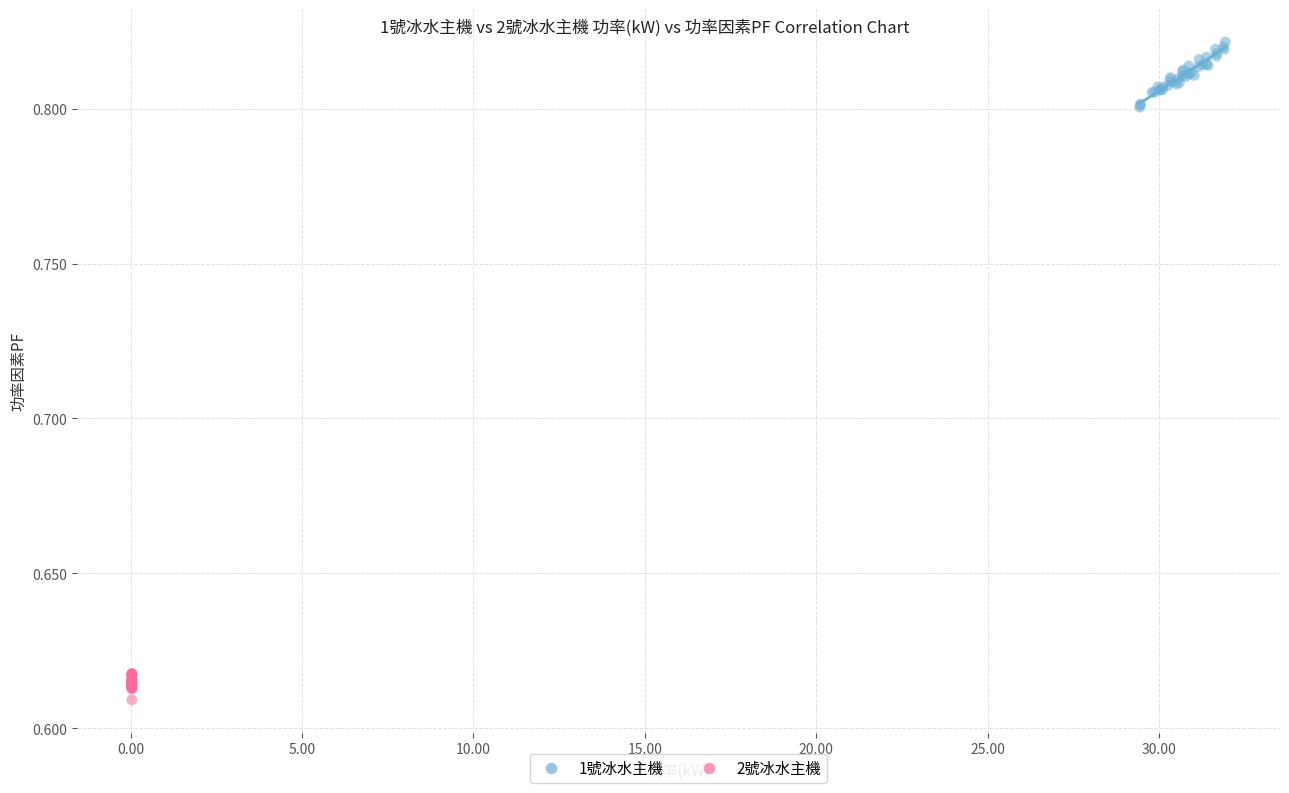

Which series reaches the minimum Y coordinate?

2號冰水主機